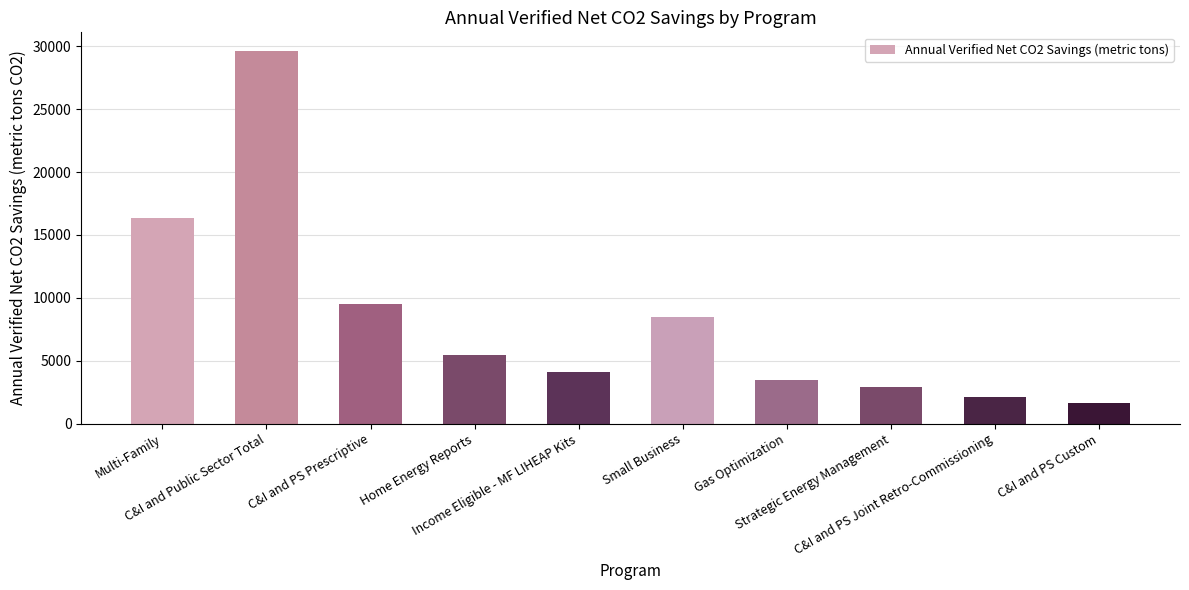

What is the approximate value at Small Business?

8505.1